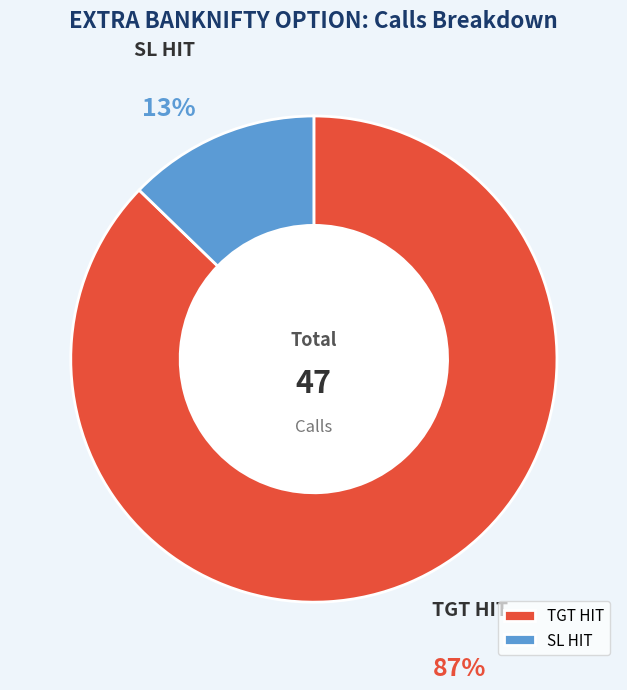

Which slice is the largest?

TGT HIT